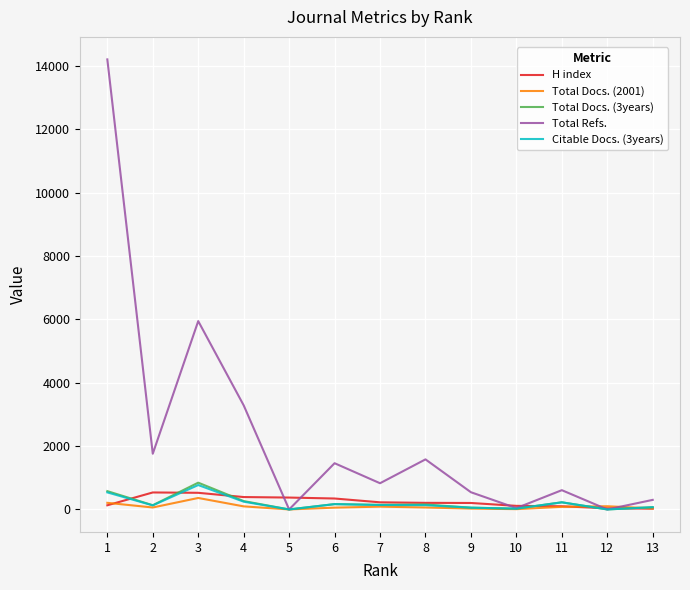

At how many categories does at least one series exceed 7090?

1